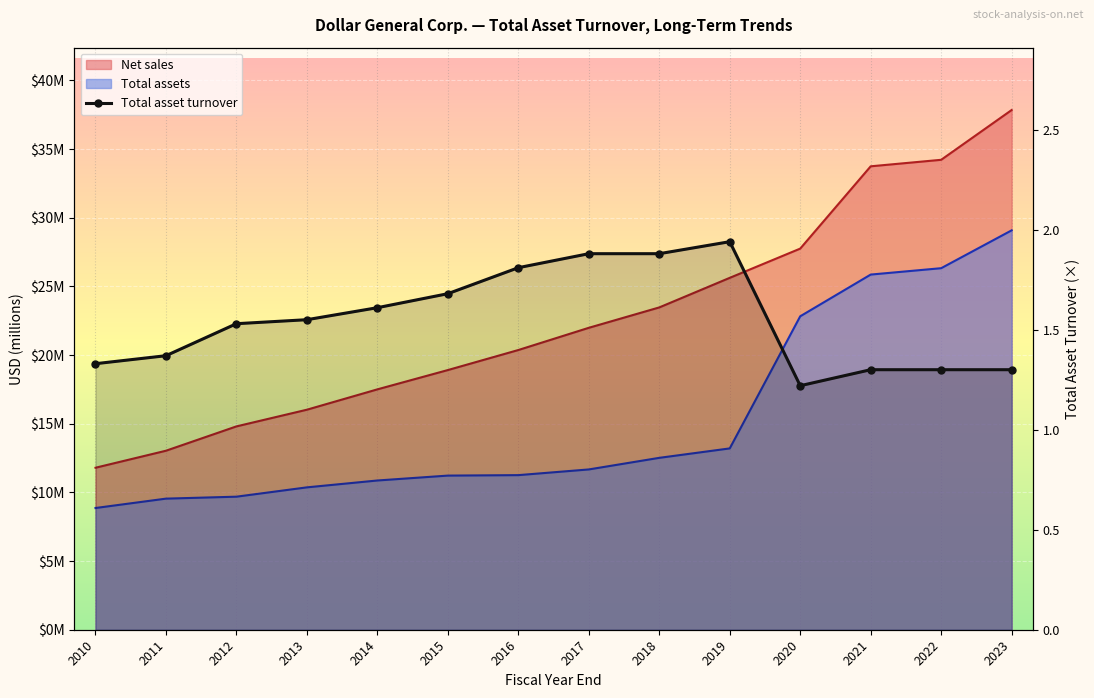

Reading right to left, list all the values displayed in this chart.

1.3	1.3	1.3	1.2	1.9	1.9	1.9	1.8	1.7	1.6	1.6	1.5	1.4	1.3